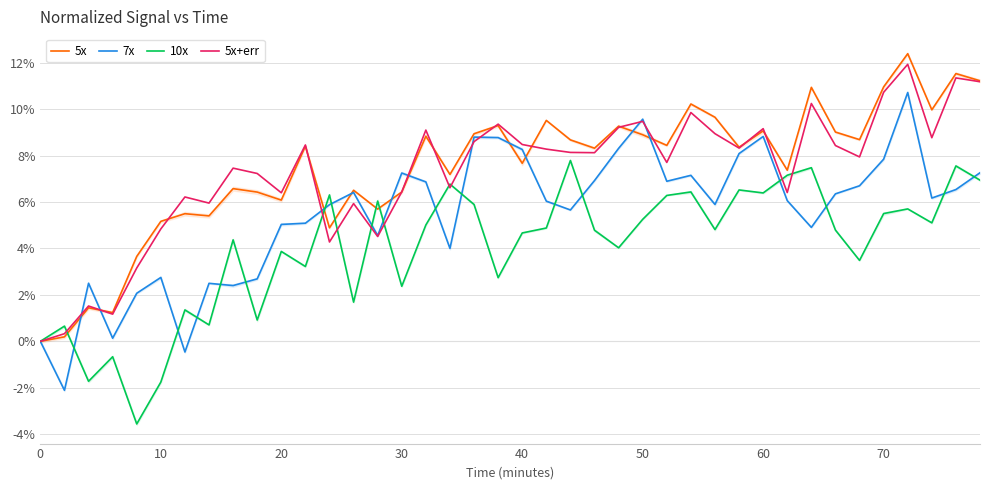

True or false: 5x has a value of 5.9 at 50.

False